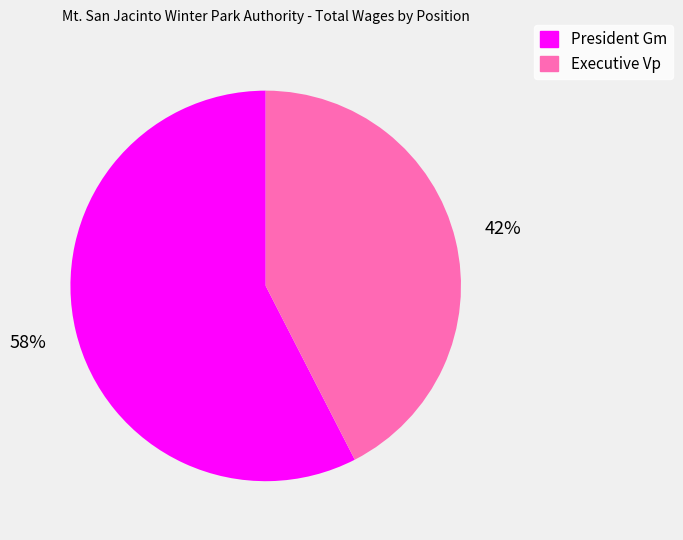

To the nearest percent, what percentage of the pie is Executive Vp?

42%